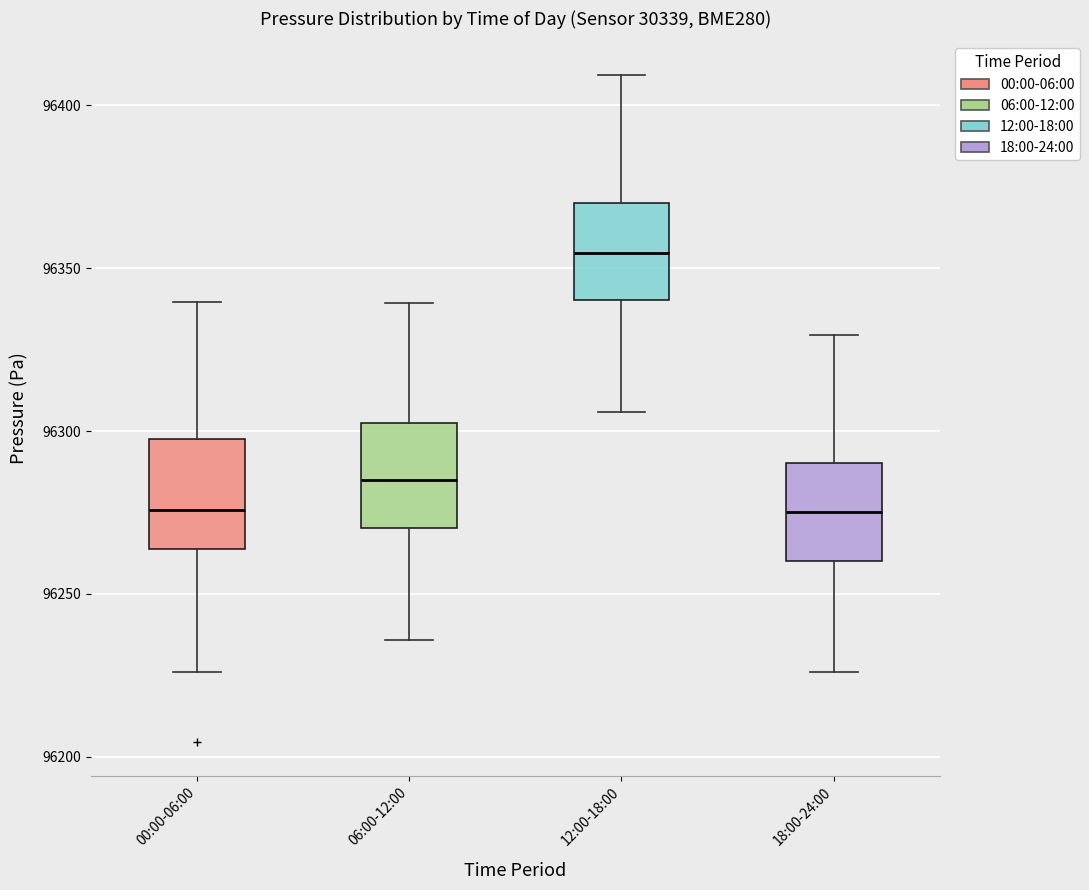

Reading left to right, read every box against the y-axis: the position of its median line, the range the box covers, and the ends of its whiskers. The values are not printed on the chart, so give them approximately, as read against the axis.

00:00-06:00: median 96275, box 96265 to 96300, whiskers 96225 to 96340
06:00-12:00: median 96285, box 96270 to 96305, whiskers 96235 to 96340
12:00-18:00: median 96355, box 96340 to 96370, whiskers 96305 to 96410
18:00-24:00: median 96275, box 96260 to 96290, whiskers 96225 to 96330